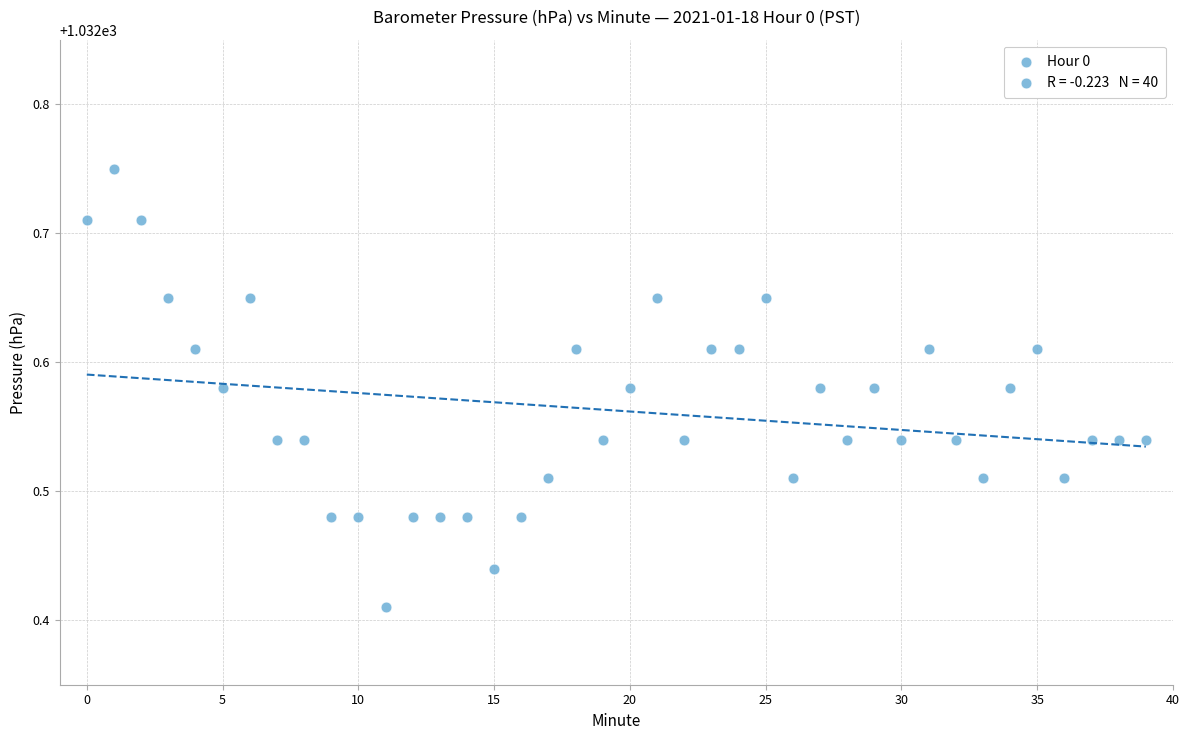

What is the range of Y values (max minus min)?

0.3